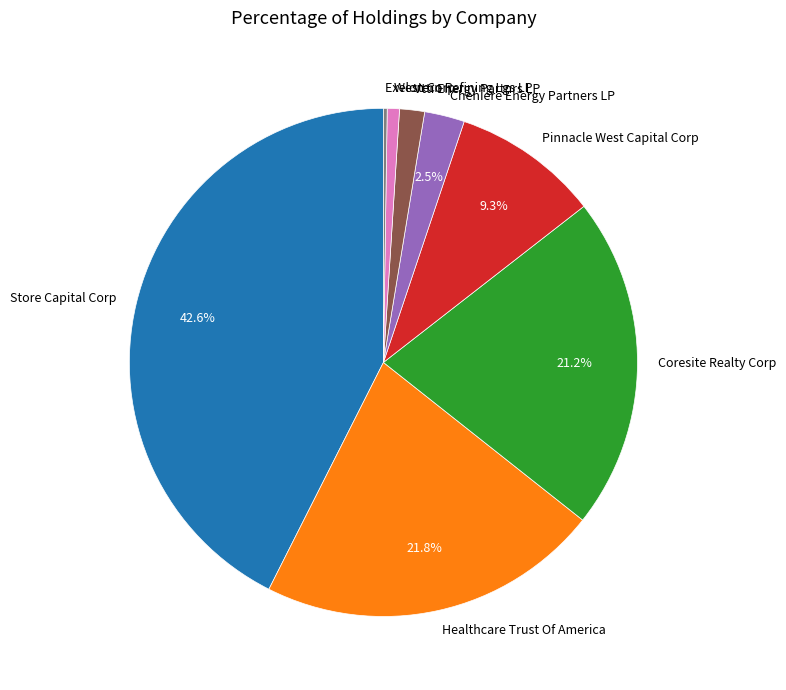

To the nearest percent, what portion does Healthcare Trust Of America represent?

22%